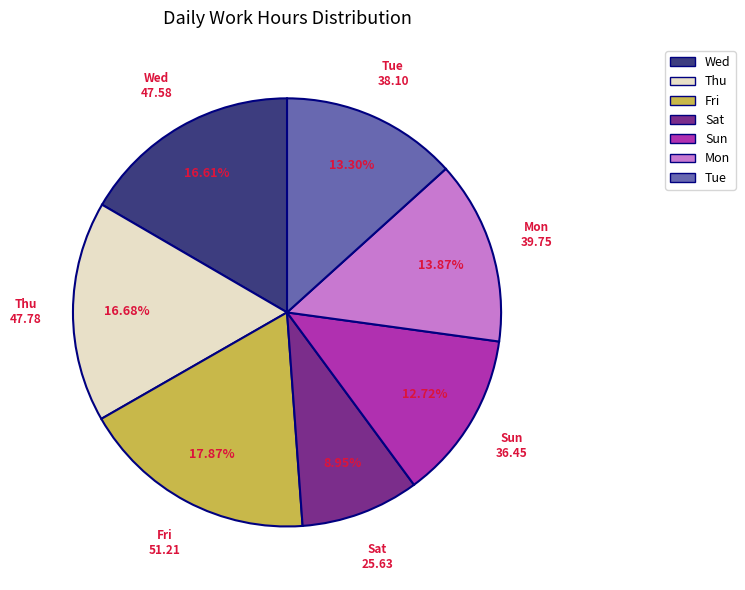

Which slice is the largest?

Fri